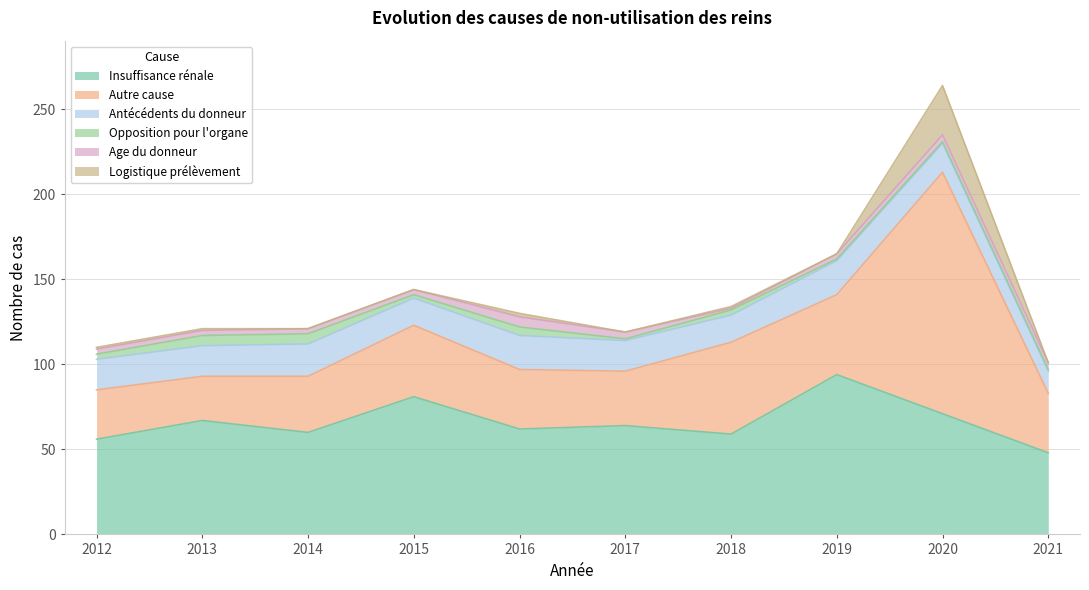

Reading left to right, transcribe all the data shown in this chart.

Insuffisance rénale: 56	67	60	81	62	64	59	94	71	48
Autre cause: 29	26	33	42	35	32	54	47	142	35
Antécédents du donneur: 18	18	19	16	20	18	16	20	17	13
Opposition pour l'organe: 3	6	6	2	5	1	3	1	1	1
Age du donneur: 3	3	3	3	6	4	1	3	4	4
Logistique prélèvement: 1	1	0	0	2	0	1	0	29	0